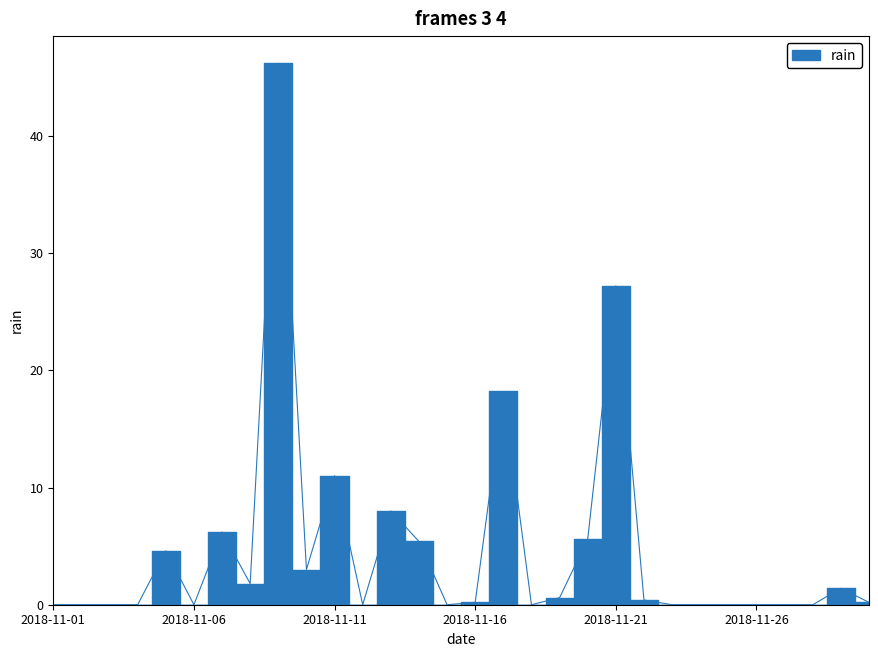

The chart shows a value of 0.2 at 2018-11-16. True or false?

True